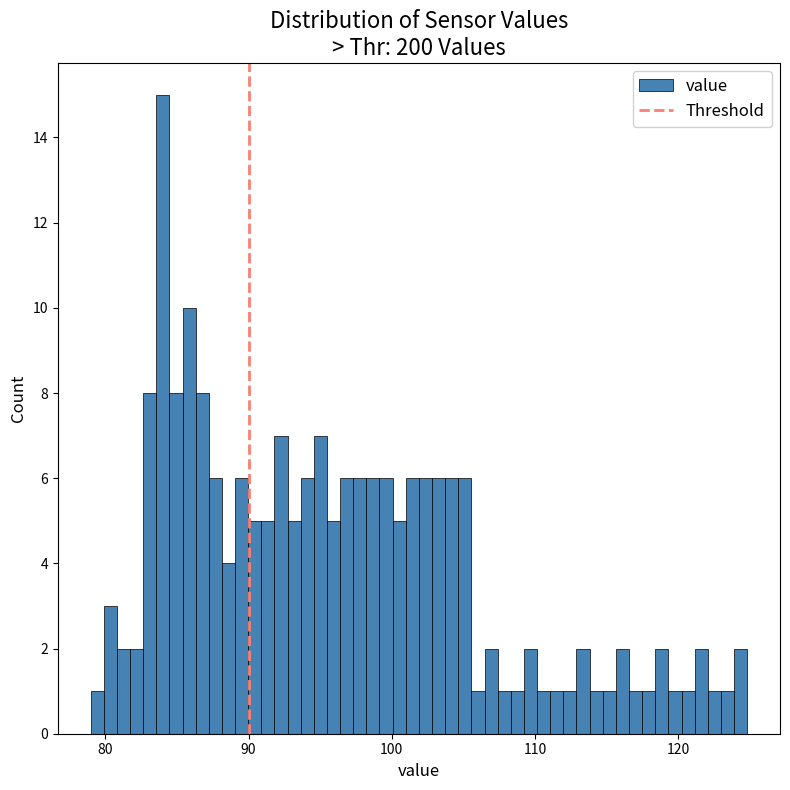

Read against the x-axis, roughly where is the centre of the tallest bar?

84